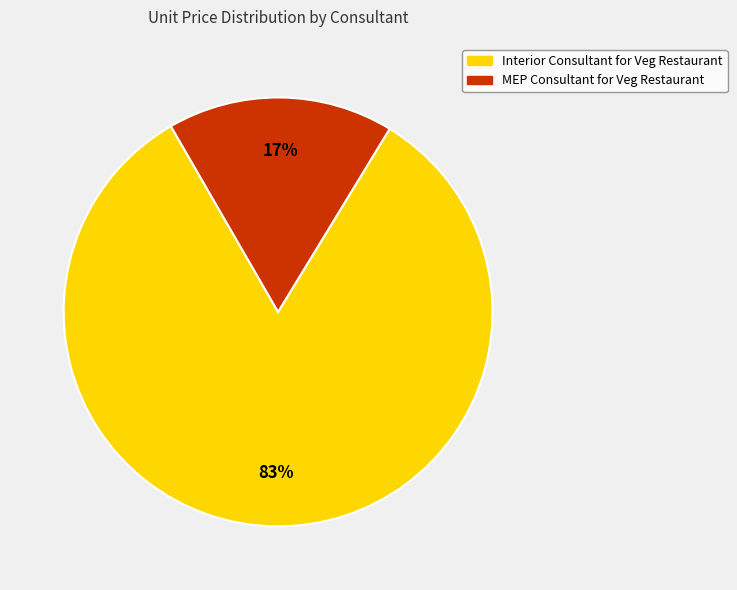

The Interior Consultant for Veg Restaurant slice represents 89% of the pie. True or false?

False